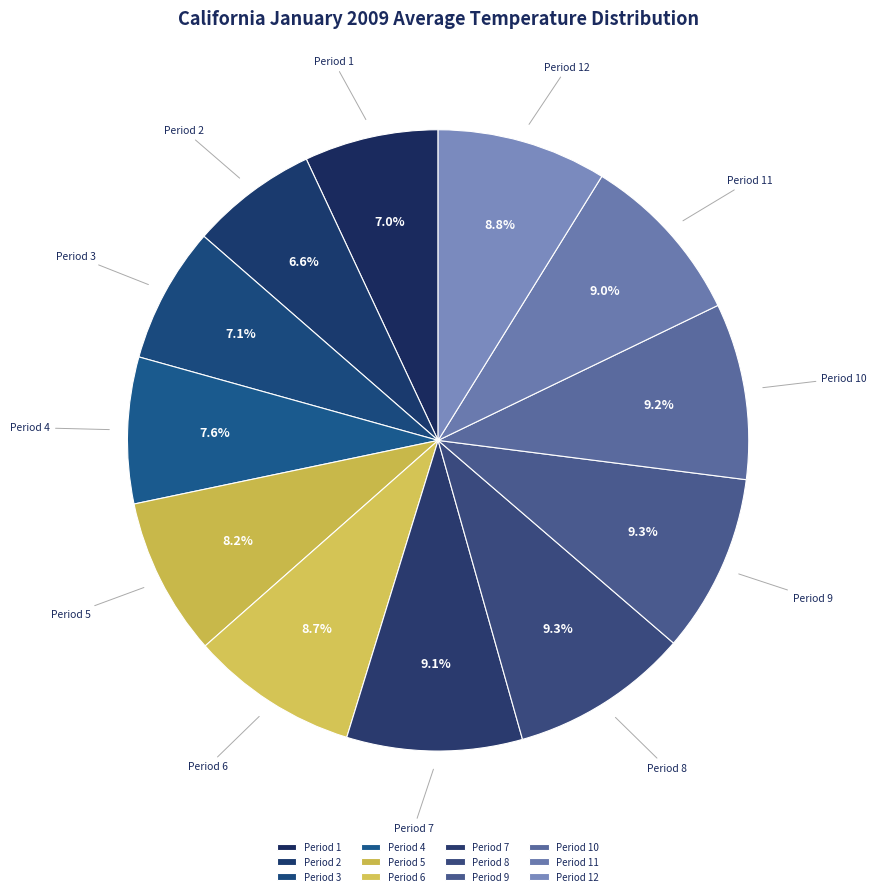

Which has a higher value, Period 1 or Period 4?

Period 4